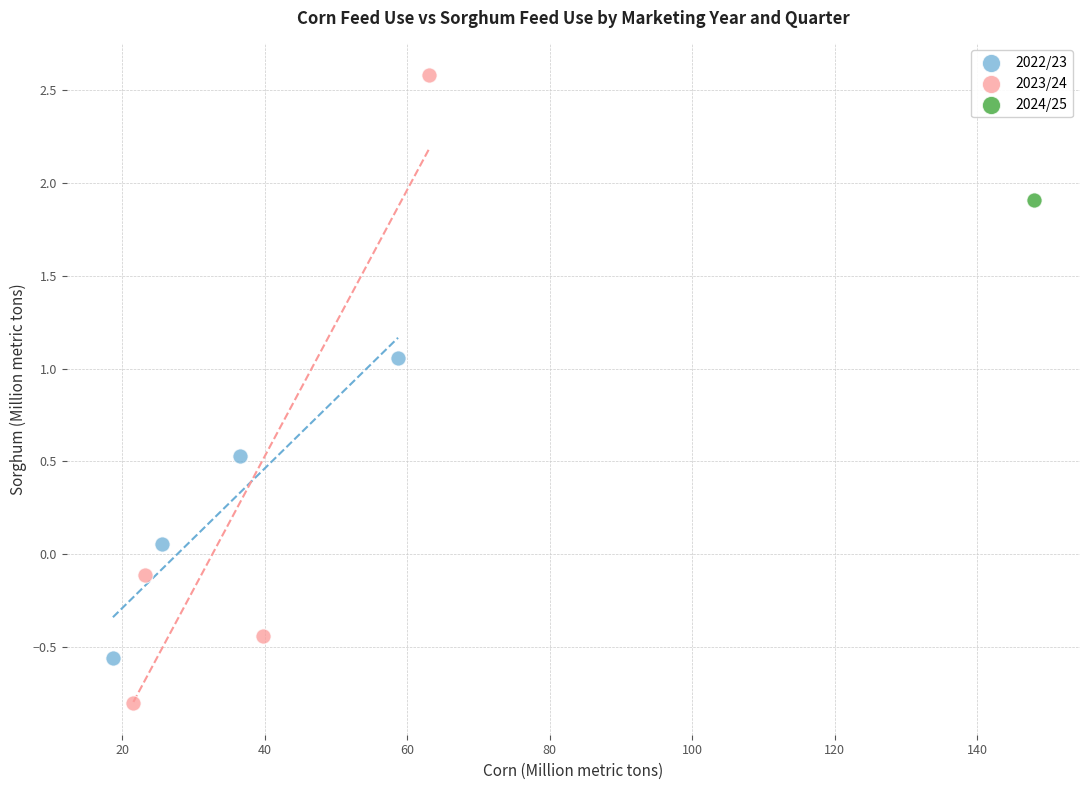

Which series contains the lowest Y value?

2023/24